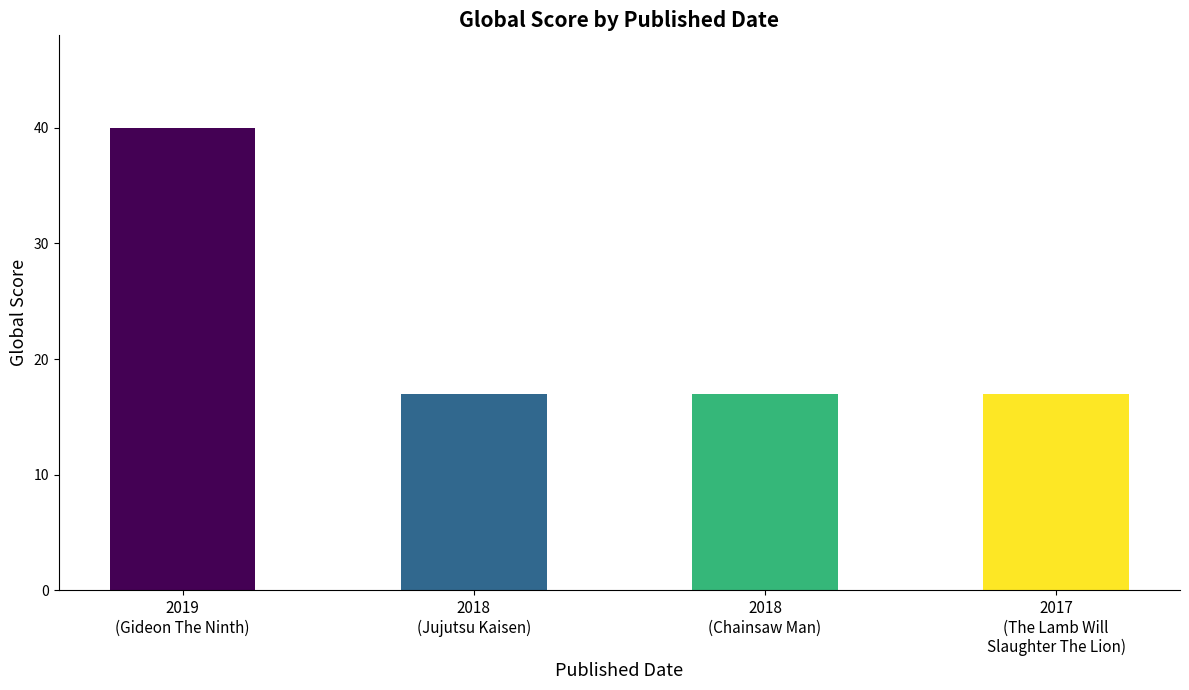

How many data points does each series have?

4